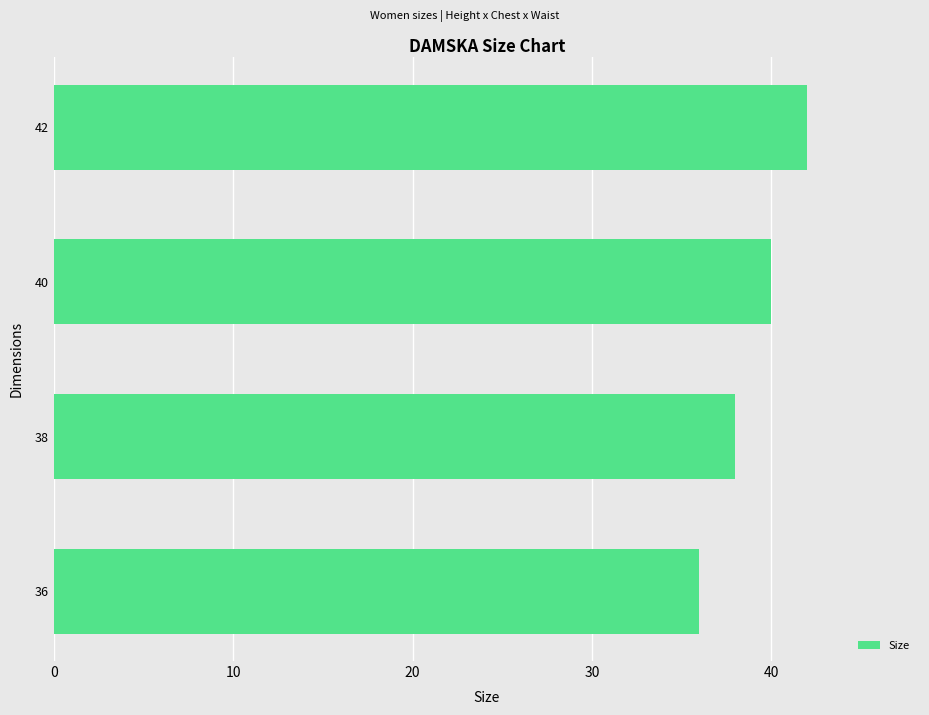

Rank the categories by value from lowest to highest.

36, 38, 40, 42